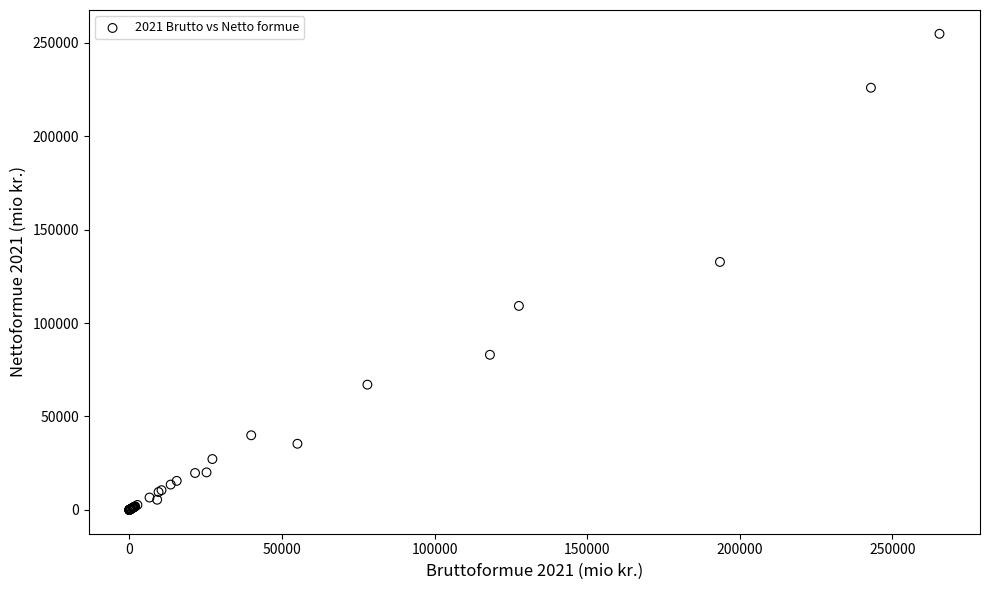

What Y value in the scatter plot is closest to 127383?

132689.9